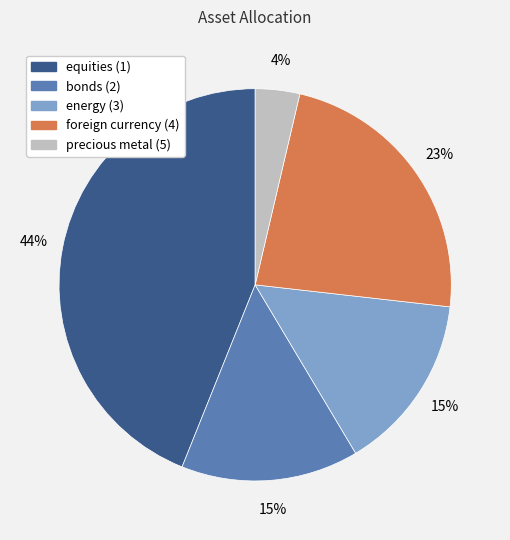

Is the sum of bonds (2) and precious metal (5) greater than half?

No